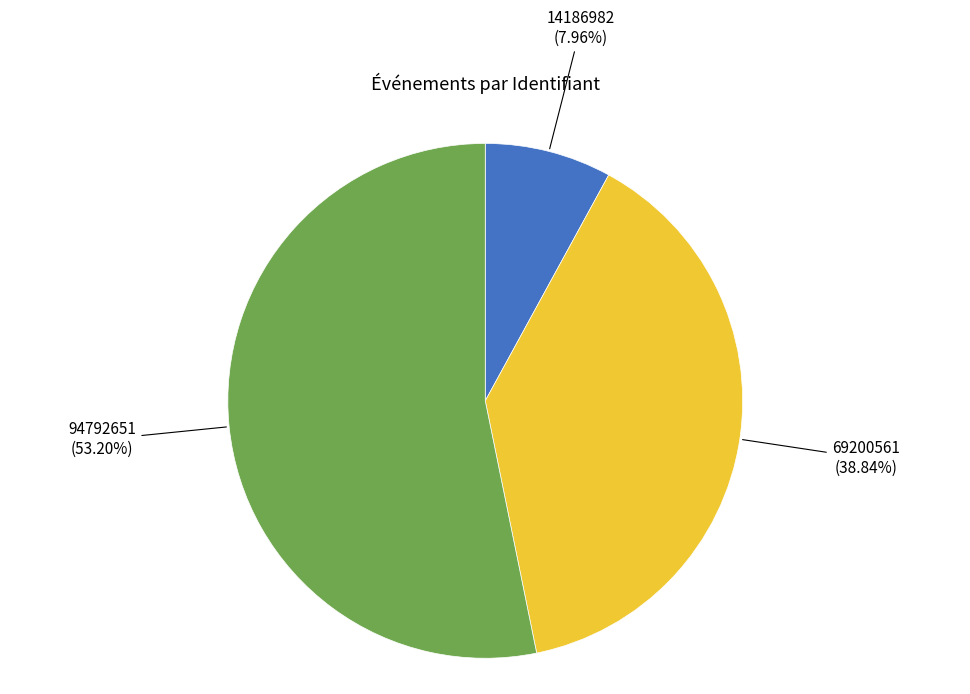

How many segments does this pie chart have?

3